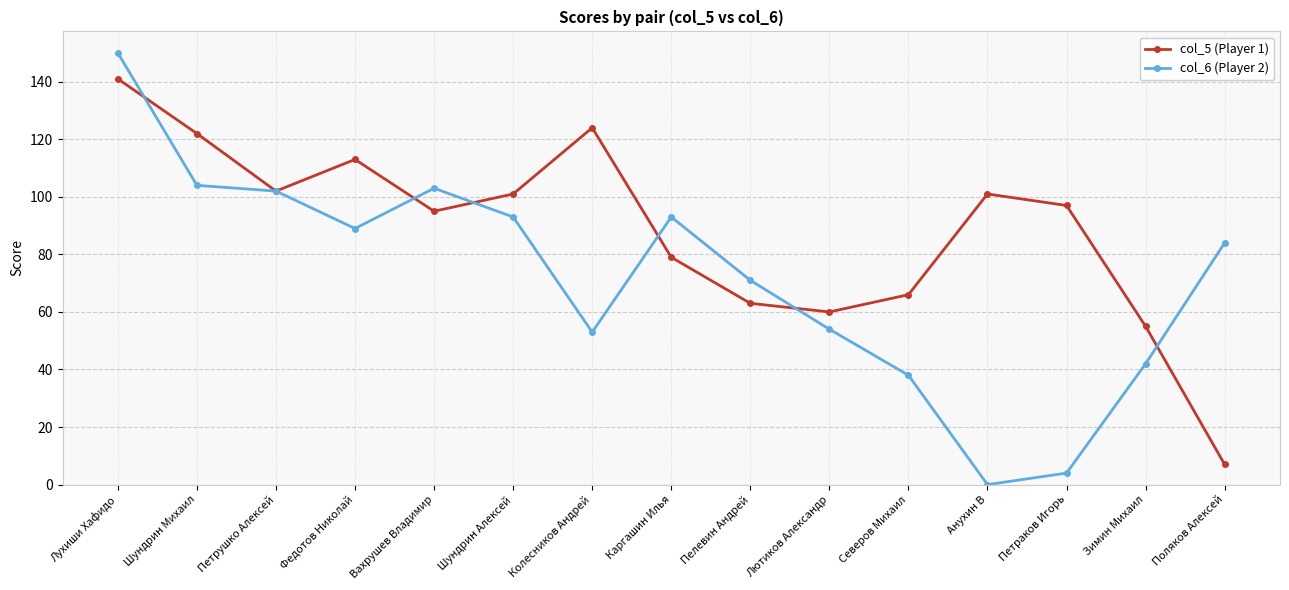

The value of col_6 (Player 2) at Зимин Михаил is 23. True or false?

False